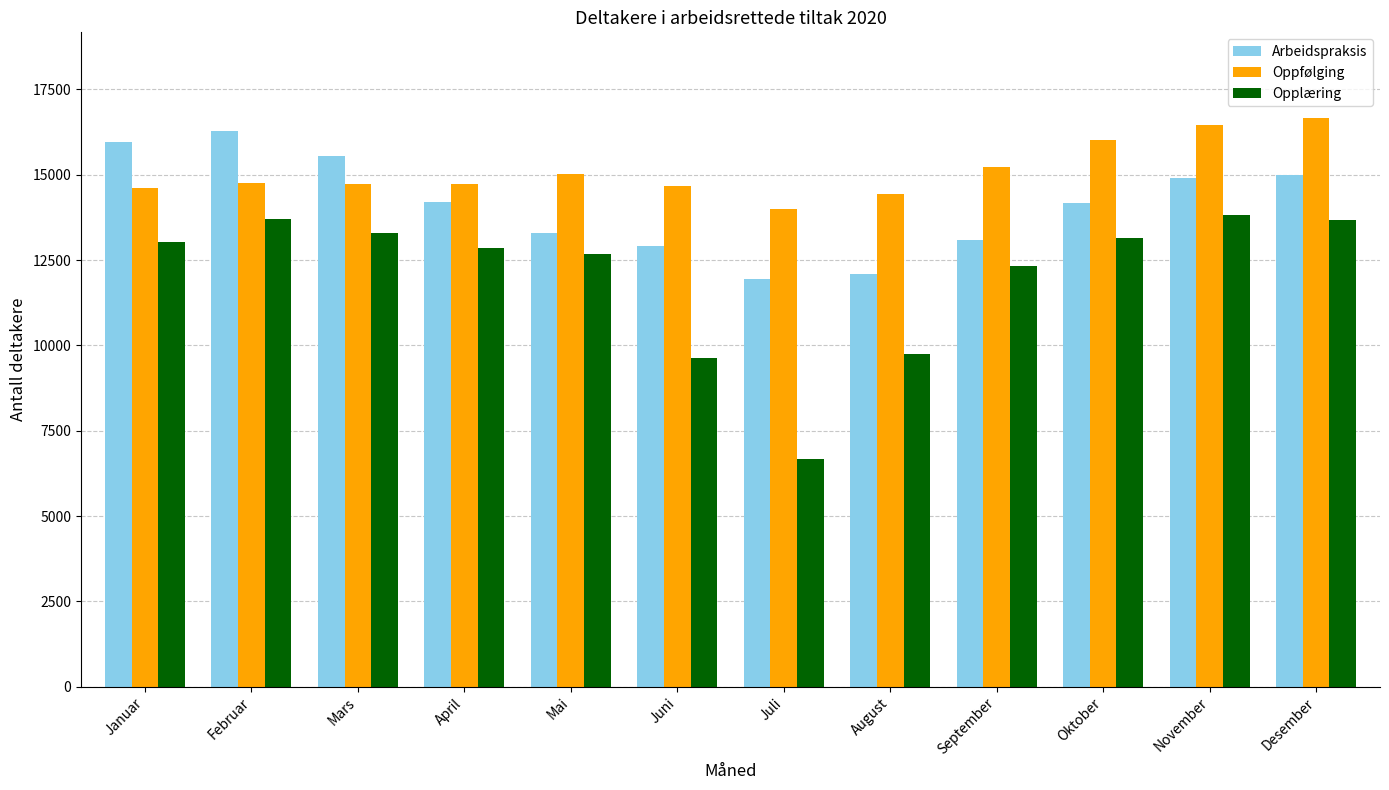

What is the total value across all series at Januar?

43578